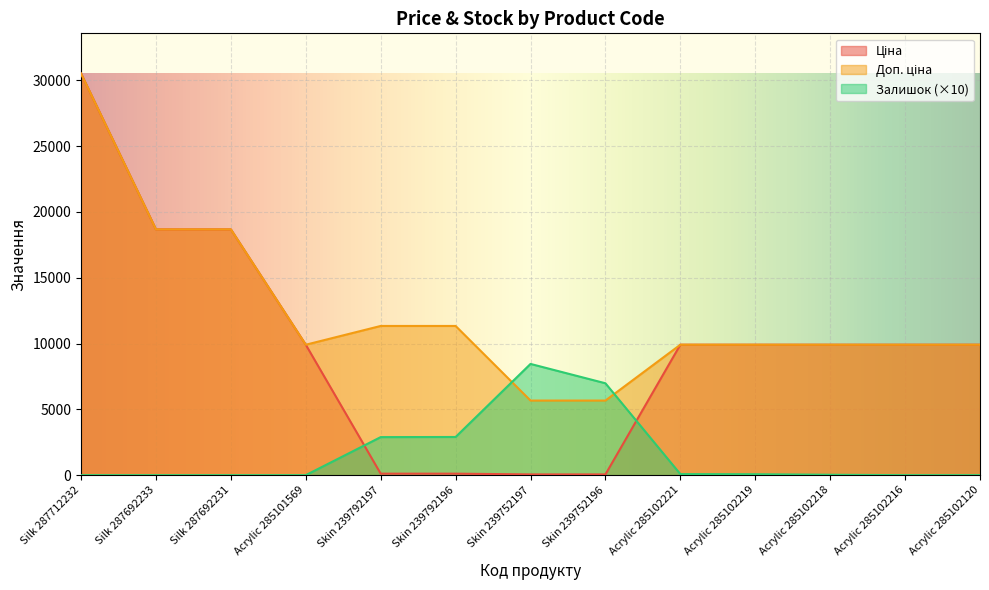

At which label is Ціна closest to 15284?

Silk 287692233